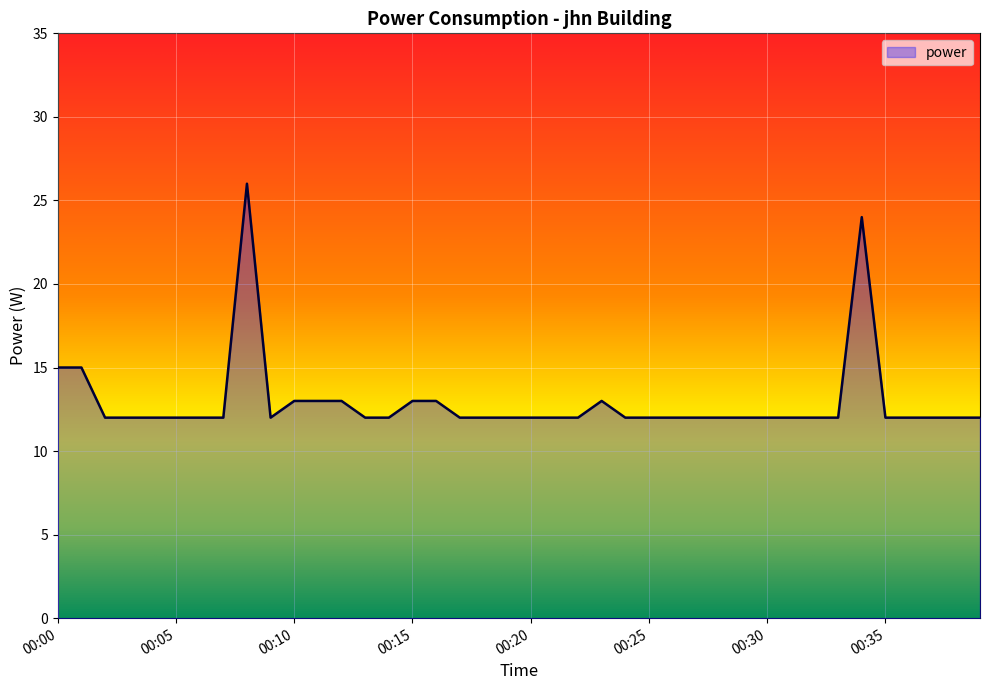

What is the difference between the maximum and minimum values?

14